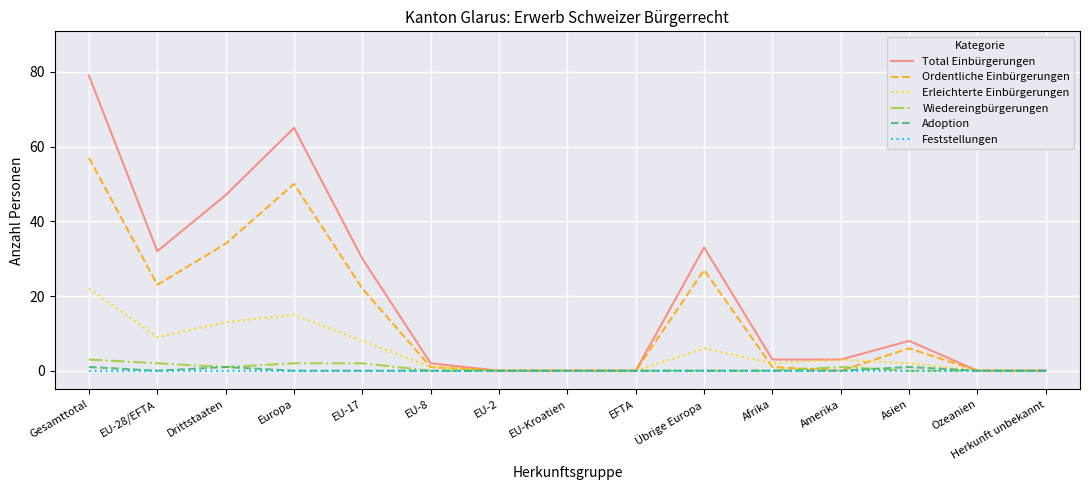

The value of Erleichterte Einbürgerungen at Drittstaaten is 13. True or false?

True